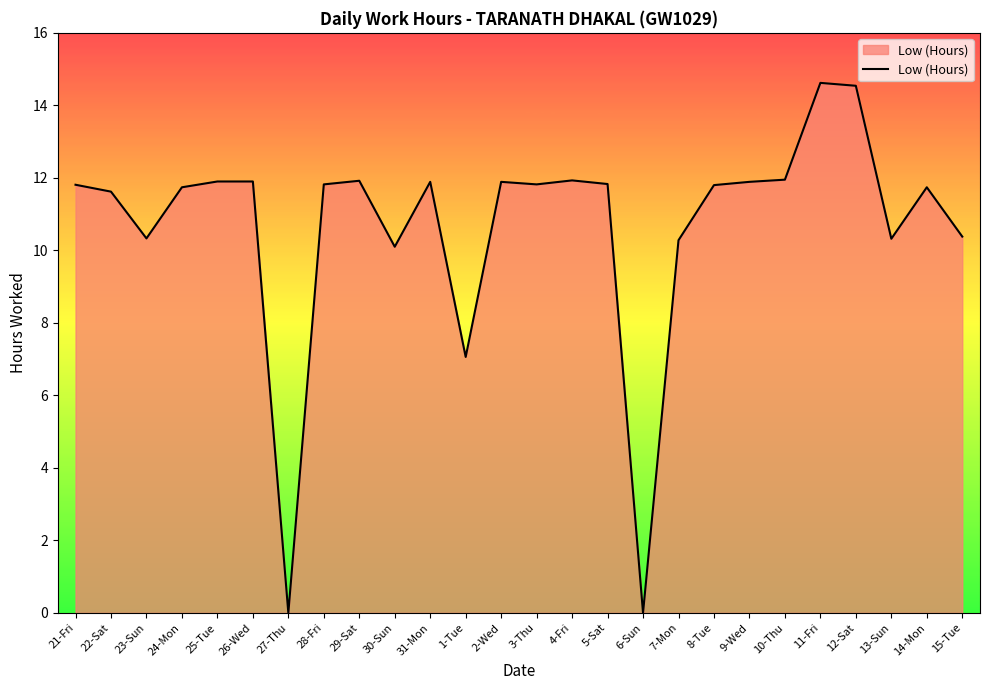

What is the sum of all values?

277.1